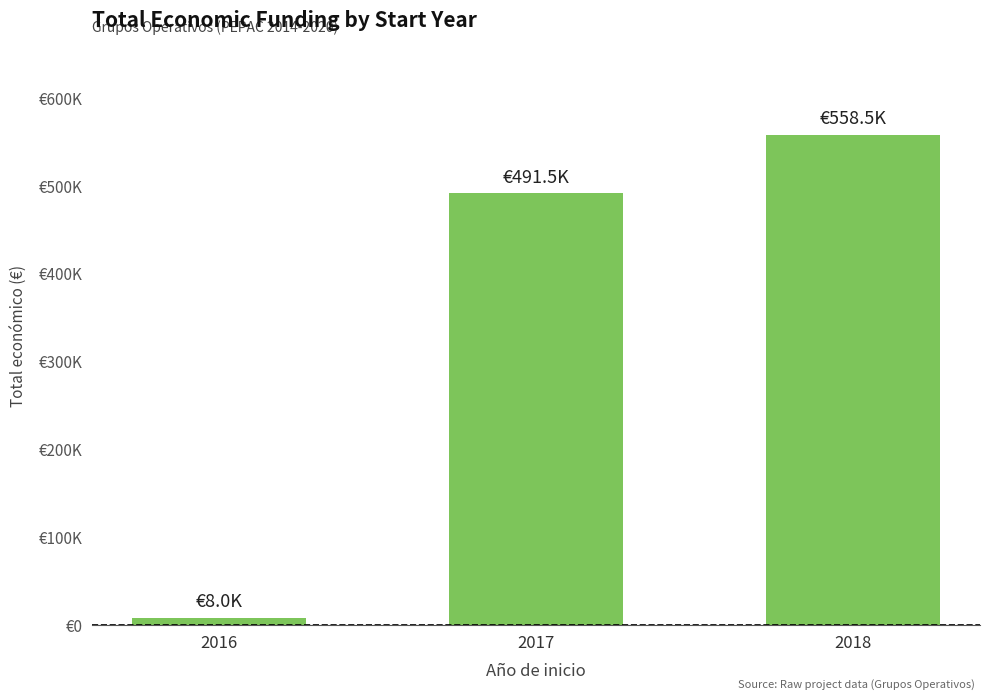

Are the bars horizontal?

No